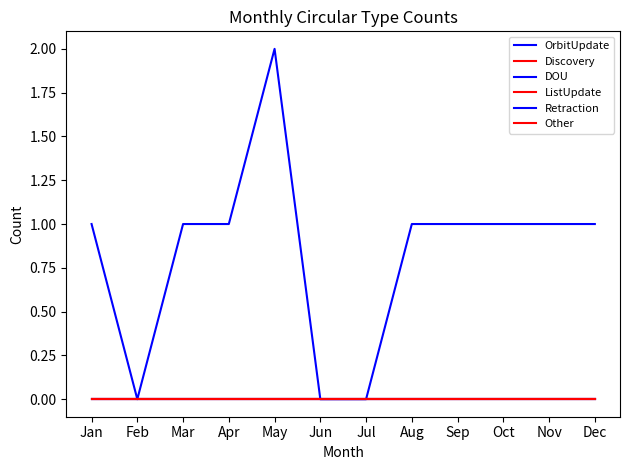

Does the chart have visible grid lines?

No